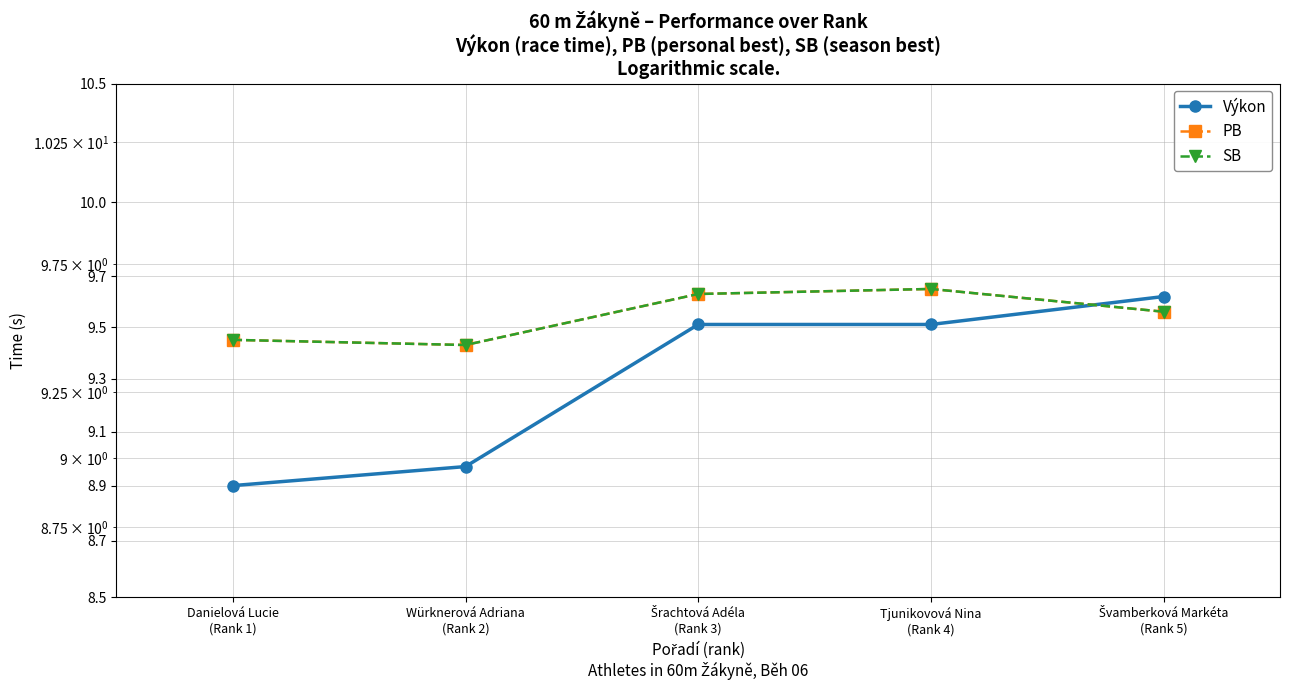

What is the label of the 1st point from the right?

Švamberková Markéta
(Rank 5)